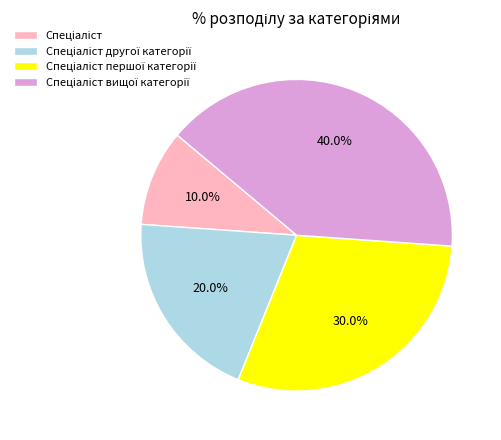

Is there a majority slice in this chart?

No